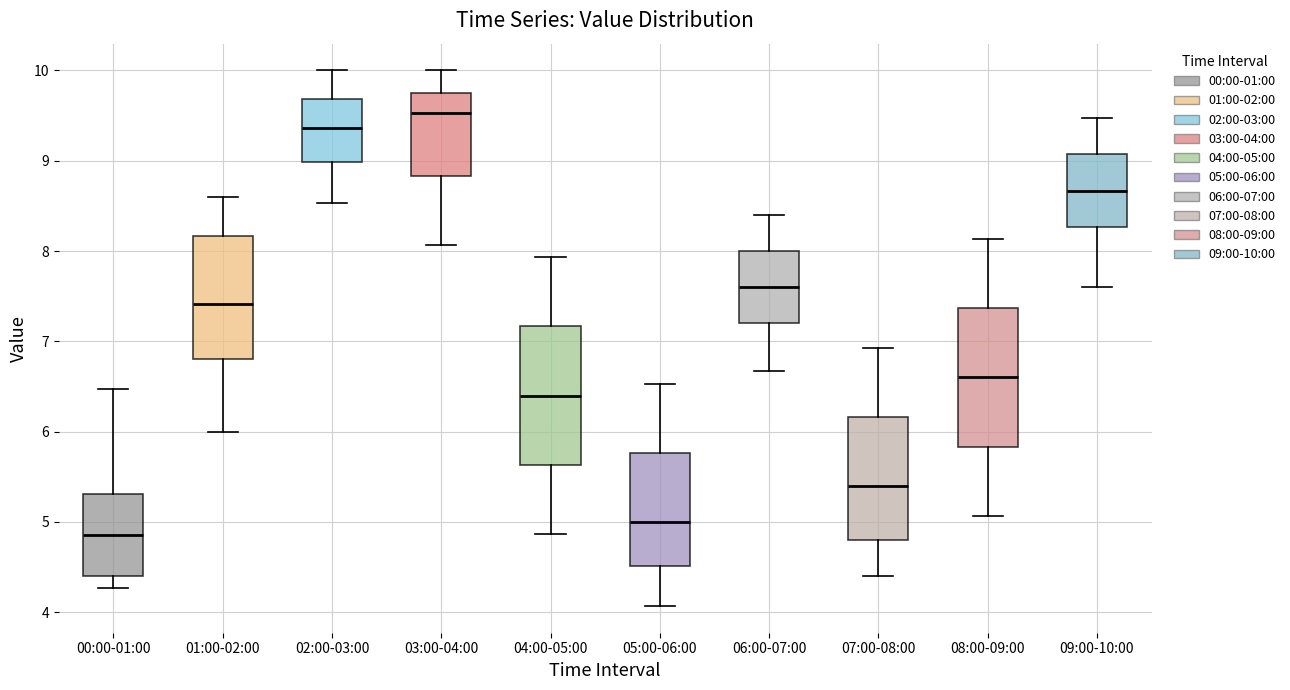

Reading left to right, read every box against the y-axis: the position of its median line, the range the box covers, and the ends of its whiskers. The values are not printed on the chart, so give them approximately, as read against the axis.

00:00-01:00: median 4.9, box 4.4 to 5.3, whiskers 4.3 to 6.5
01:00-02:00: median 7.4, box 6.8 to 8.2, whiskers 6.0 to 8.6
02:00-03:00: median 9.4, box 9.0 to 9.7, whiskers 8.5 to 10.0
03:00-04:00: median 9.5, box 8.8 to 9.7, whiskers 8.1 to 10.0
04:00-05:00: median 6.4, box 5.6 to 7.2, whiskers 4.9 to 7.9
05:00-06:00: median 5.0, box 4.5 to 5.8, whiskers 4.1 to 6.5
06:00-07:00: median 7.6, box 7.2 to 8.0, whiskers 6.7 to 8.4
07:00-08:00: median 5.4, box 4.8 to 6.2, whiskers 4.4 to 6.9
08:00-09:00: median 6.6, box 5.8 to 7.4, whiskers 5.1 to 8.1
09:00-10:00: median 8.7, box 8.3 to 9.1, whiskers 7.6 to 9.5